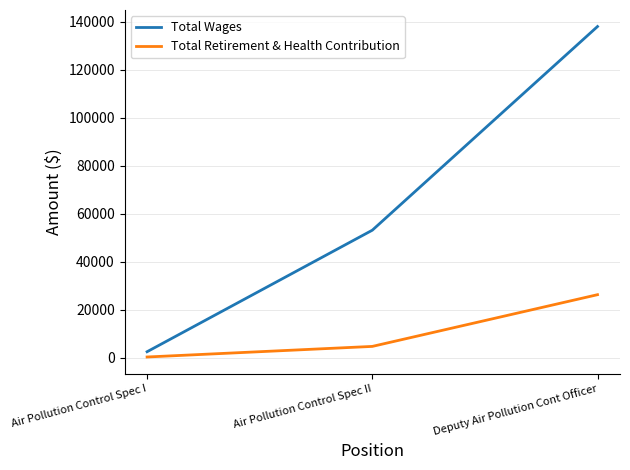

What value does the Total Wages series have at Deputy Air Pollution Cont Officer, to the nearest 10?

137930